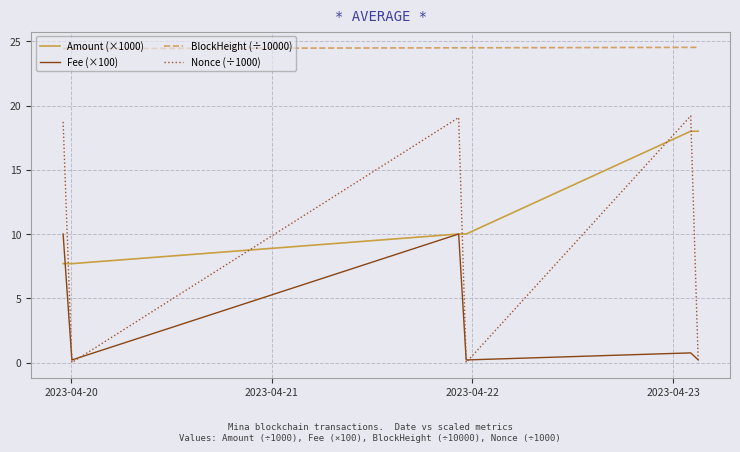

What is the greatest value displayed?

24.5